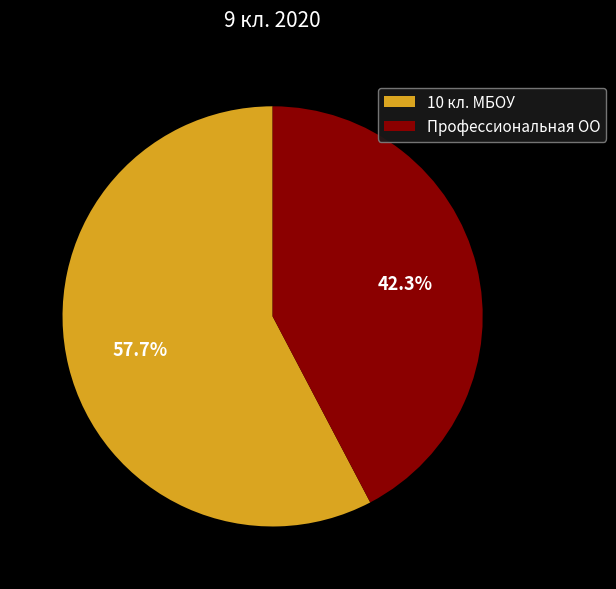

To the nearest percent, what is the difference between the largest and smallest slice percentages?

15%